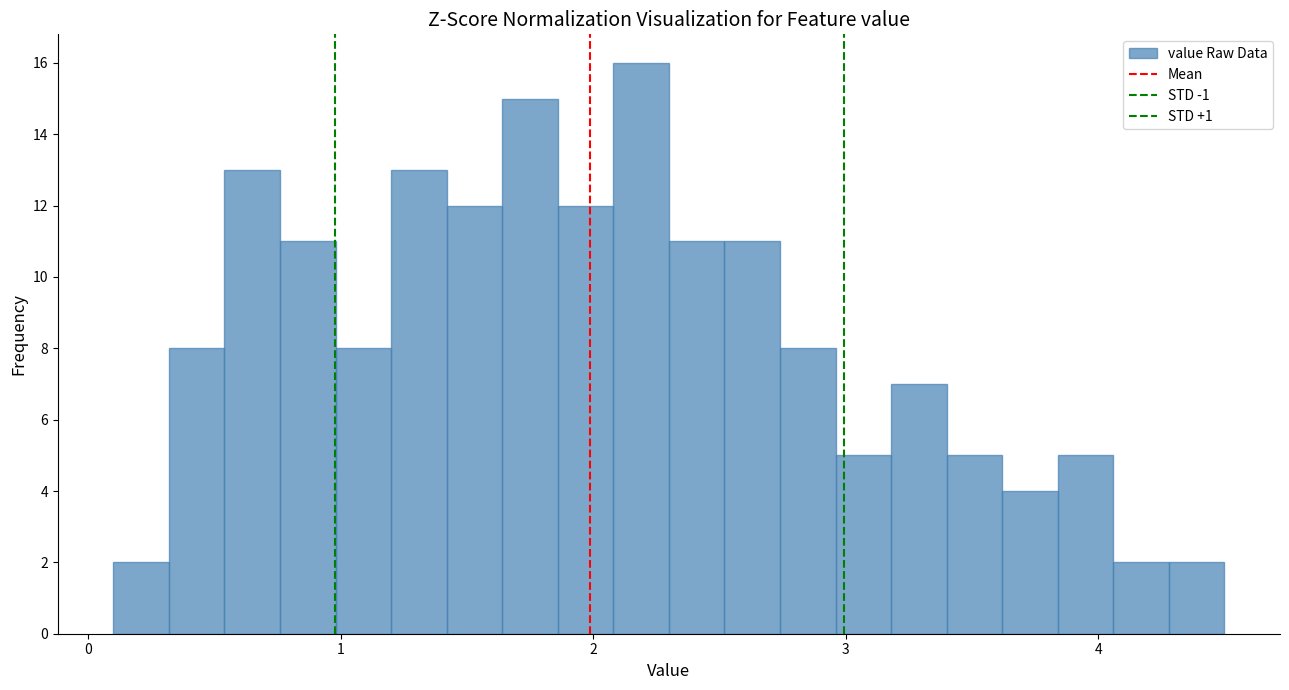

Around what value on the x-axis is the tallest bar? Give the approximate position of its centre, as read against the axis.

2.2